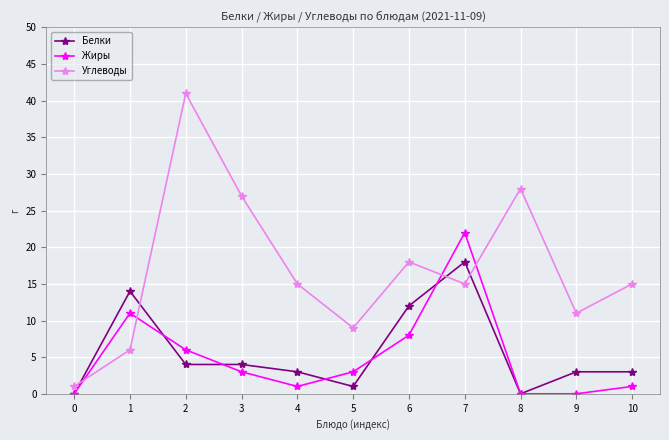

What is the value of the Белки point at the 11th from the left?

3